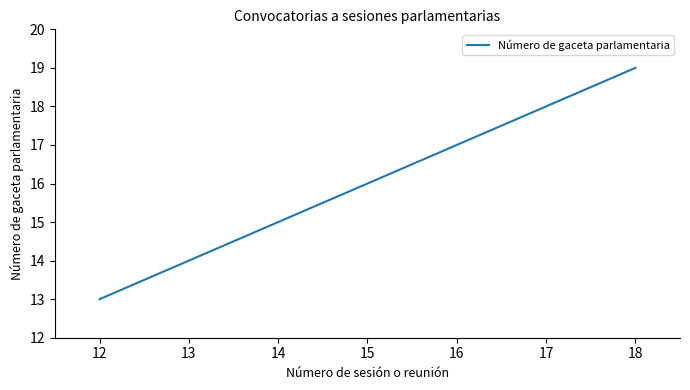

What is the change in value from 12 to 15?

+3